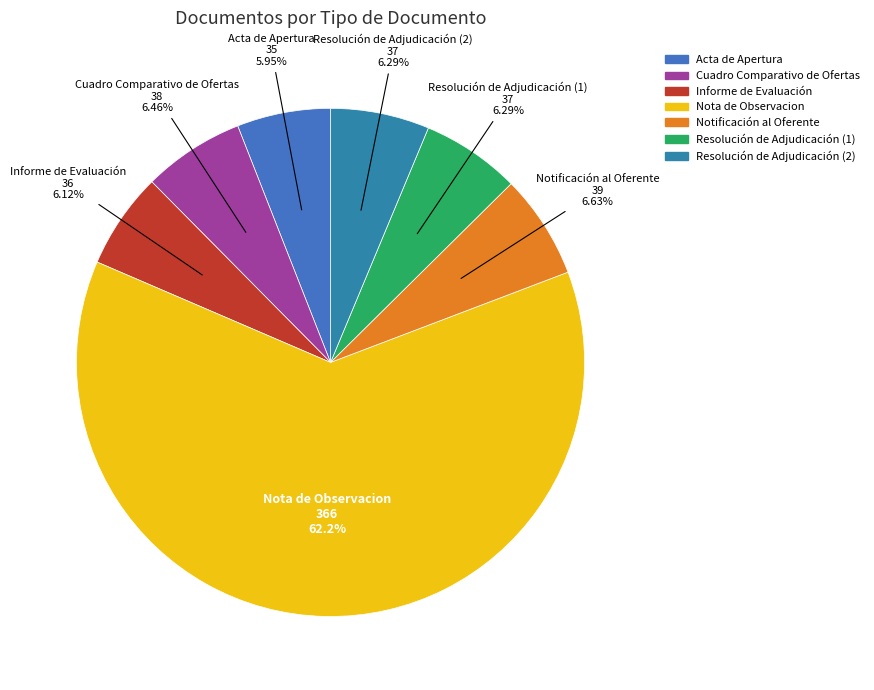

Which category has the biggest portion of the pie?

Nota de Observacion